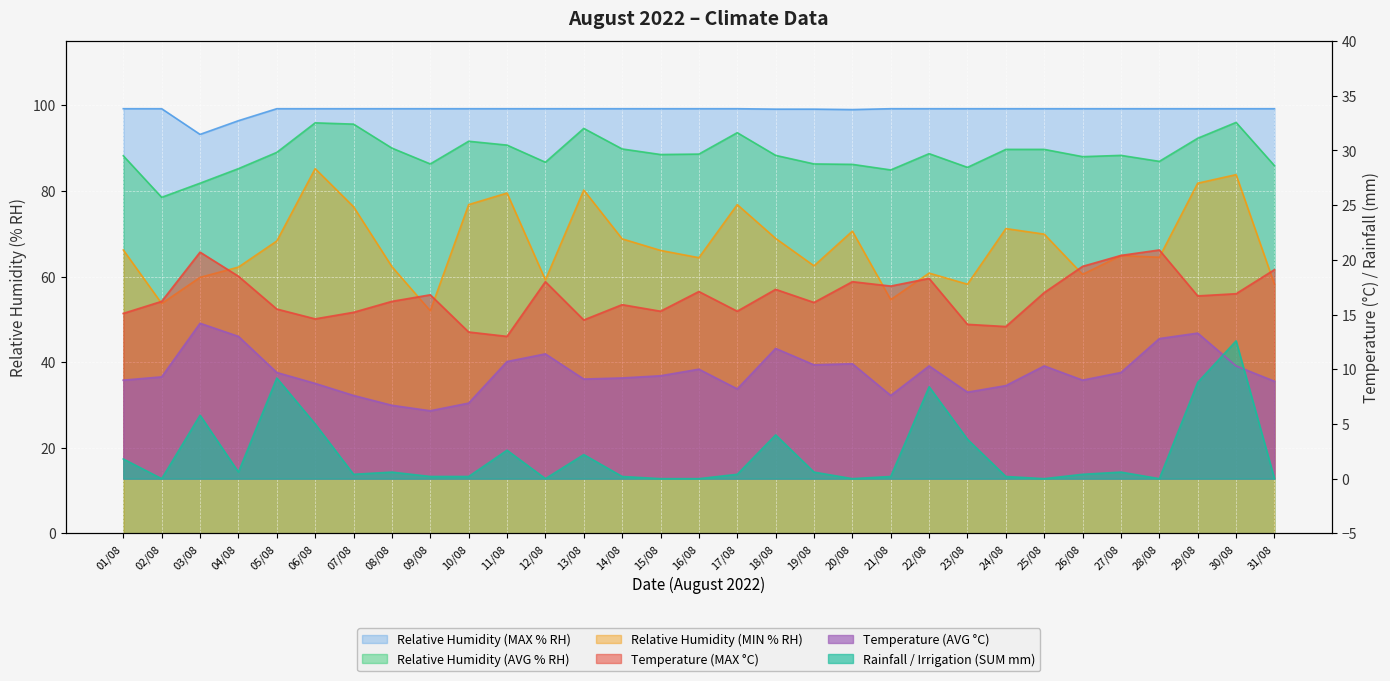

The Temperature (AVG °C) series shows 7.6 at 07/08. True or false?

True